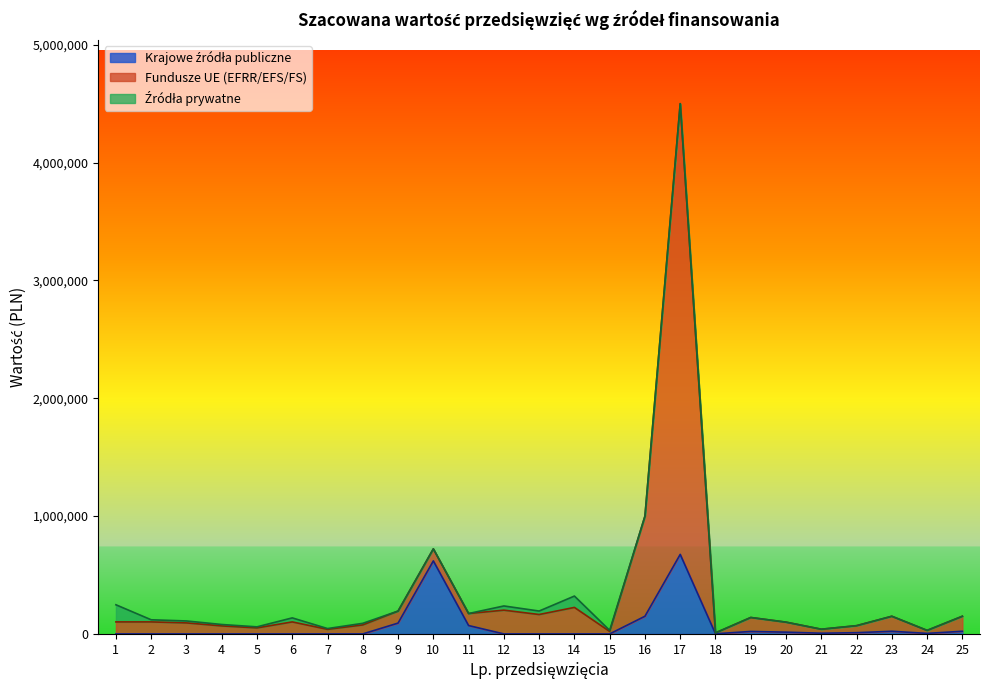

What is the value of the Krajowe źródła publiczne point at the 17th from the left?

675000.0